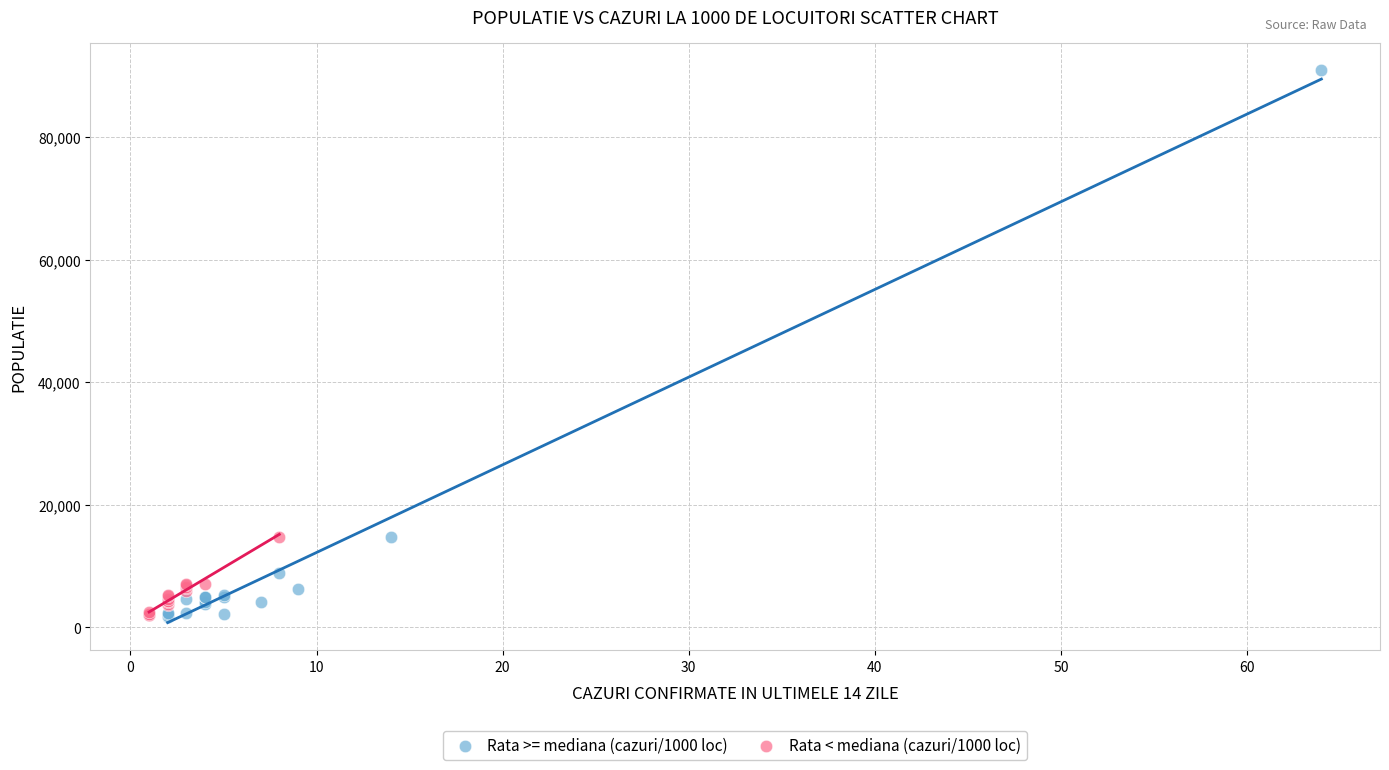

Which series has the widest spread of Y values?

Rata >= mediana (cazuri/1000 loc)